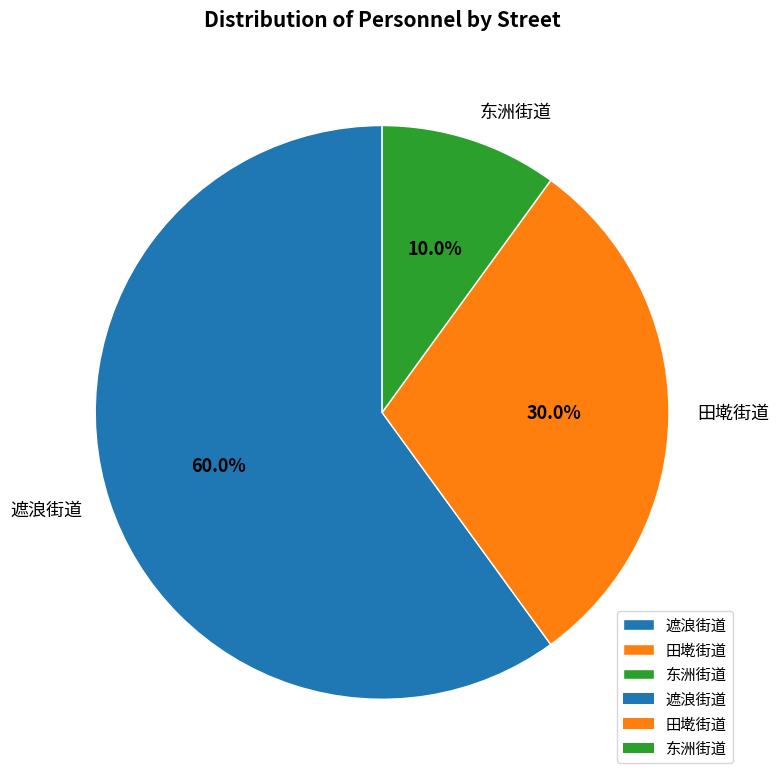

Is there a majority slice in this chart?

Yes